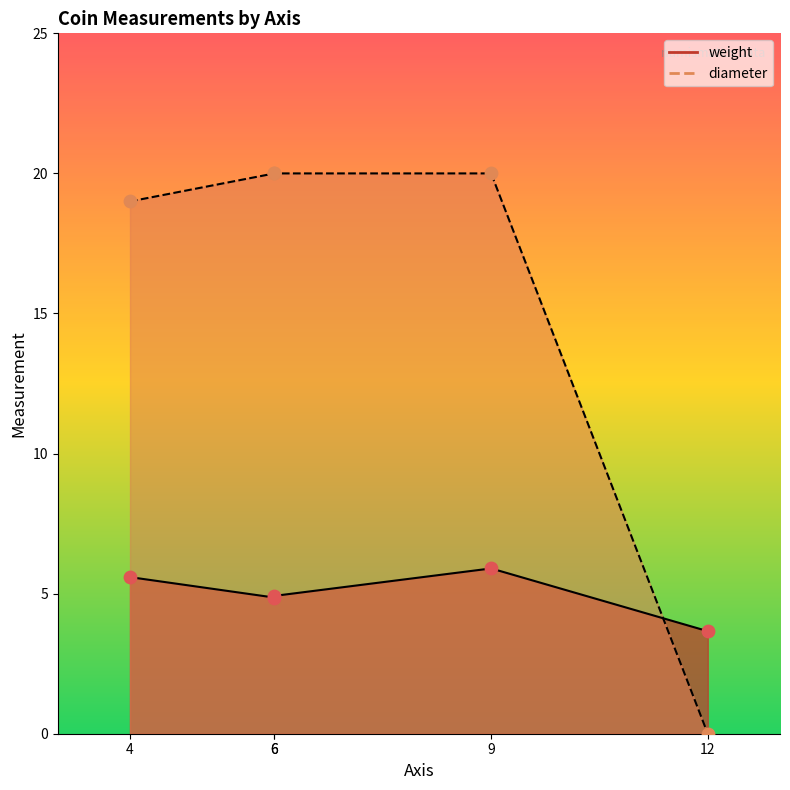

Which series reaches the minimum Y coordinate?

diameter